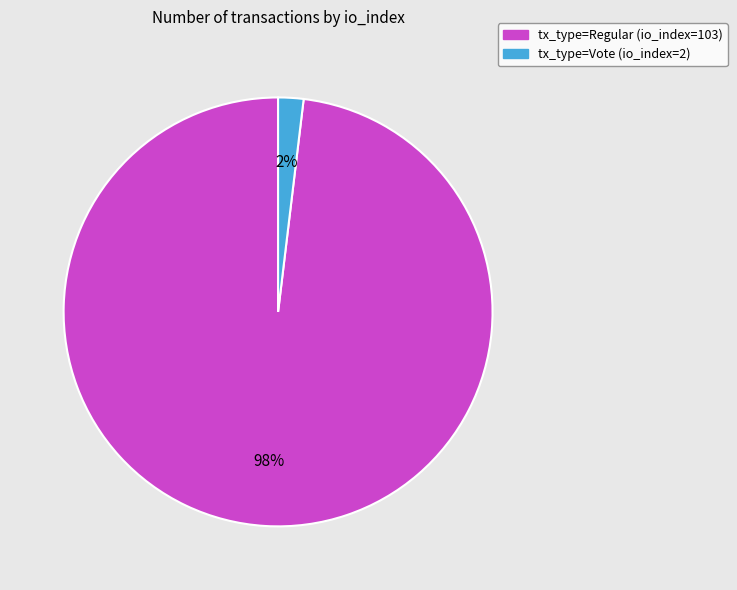

True or false: tx_type=Vote (io_index=2) accounts for 14% of the total.

False